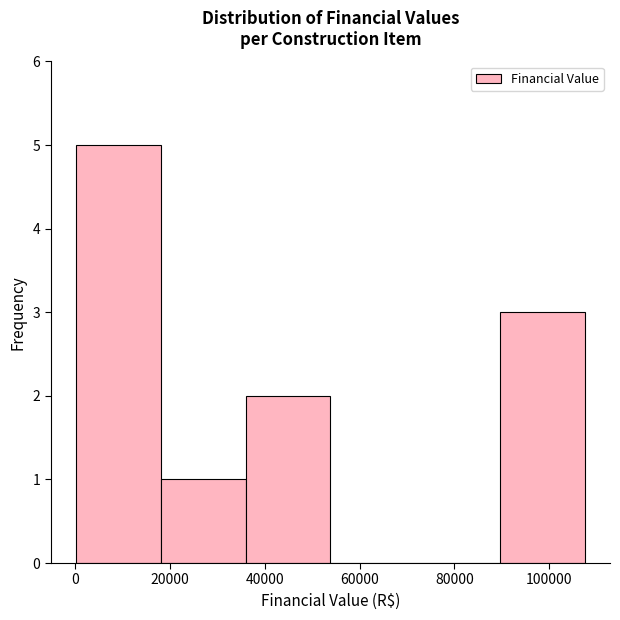

What is the height of the bar covering 18000 to 36000 on the x-axis? Neither the bar edges nor the heights are printed on the chart, so give them approximately, as read against the axes.

1